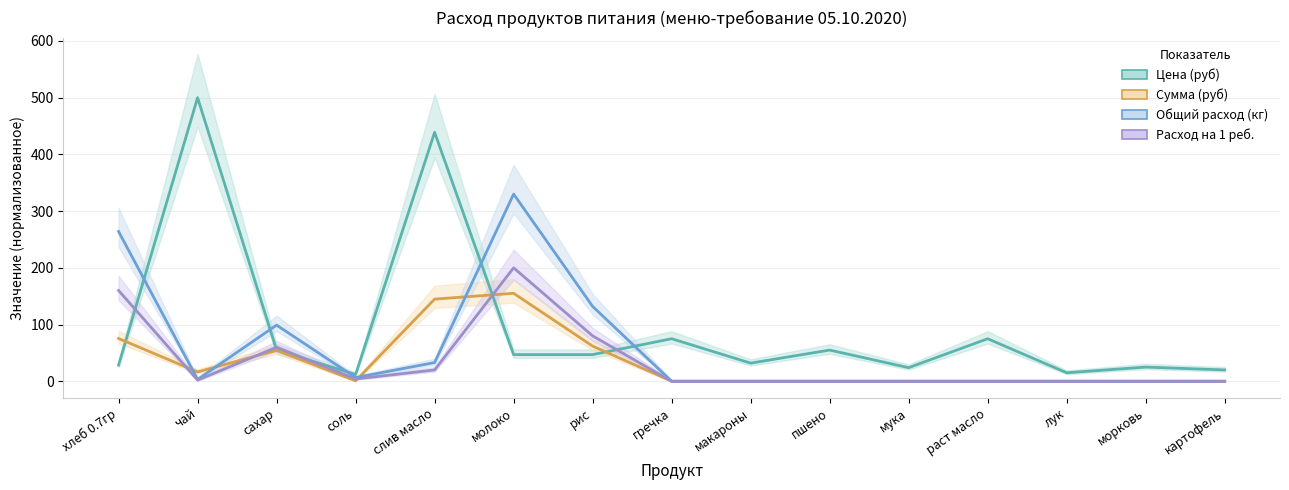

How many interior local valleys does the Общий расход (кг) series have?

2